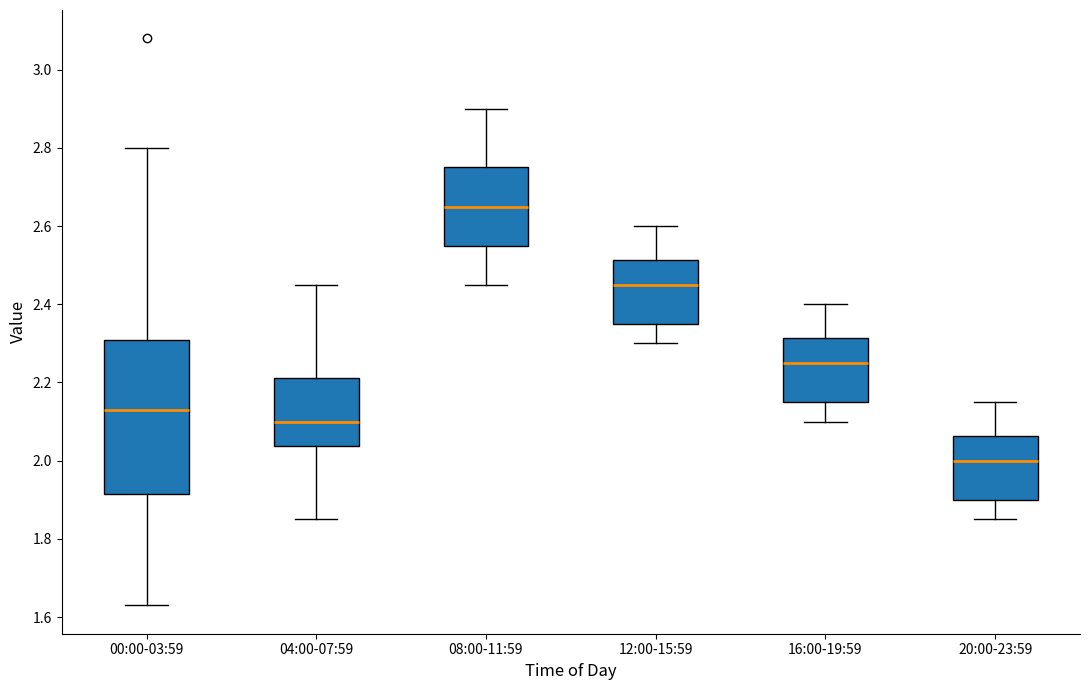

Reading left to right, read every box against the y-axis: the position of its median line, the range the box covers, and the ends of its whiskers. The values are not printed on the chart, so give them approximately, as read against the axis.

00:00-03:59: median 2.14, box 1.92 to 2.30, whiskers 1.64 to 2.80
04:00-07:59: median 2.10, box 2.04 to 2.22, whiskers 1.86 to 2.46
08:00-11:59: median 2.66, box 2.56 to 2.76, whiskers 2.46 to 2.90
12:00-15:59: median 2.46, box 2.36 to 2.52, whiskers 2.30 to 2.60
16:00-19:59: median 2.26, box 2.16 to 2.32, whiskers 2.10 to 2.40
20:00-23:59: median 2.00, box 1.90 to 2.06, whiskers 1.86 to 2.16